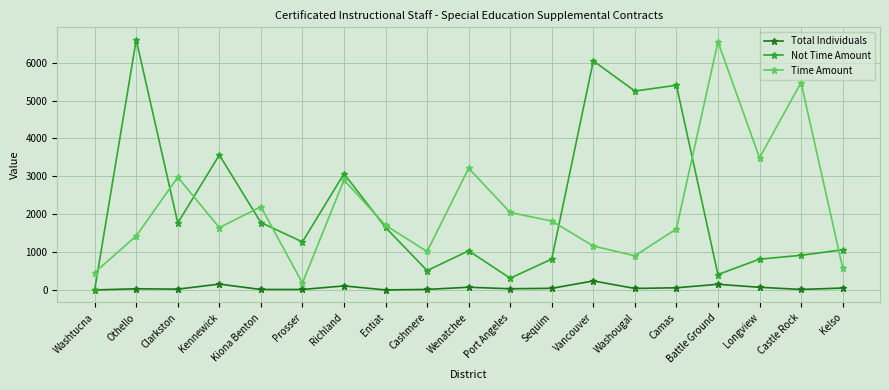

True or false: Not Time Amount has a value of 0 at Washtucna.

True